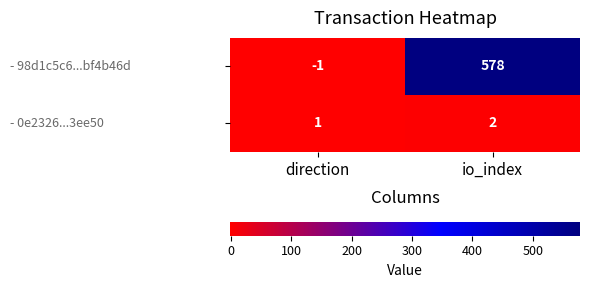

What is the spread (max minus min) of values at direction?

2